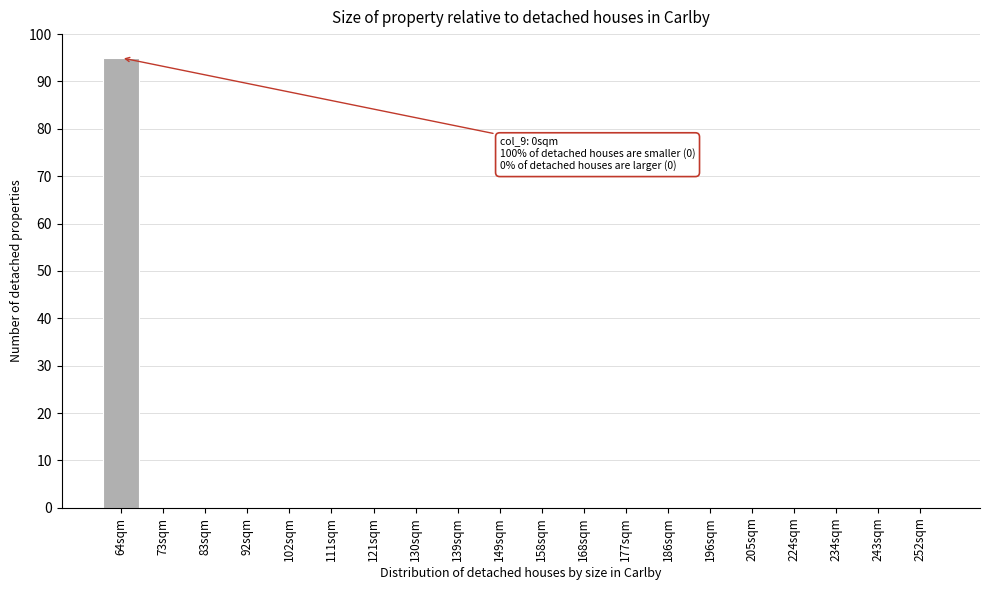

Reading right to left, transcribe all the data shown in this chart.

252sqm=0	243sqm=0	234sqm=0	224sqm=0	205sqm=0	196sqm=0	186sqm=0	177sqm=0	168sqm=0	158sqm=0	149sqm=0	139sqm=0	130sqm=0	121sqm=0	111sqm=0	102sqm=0	92sqm=0	83sqm=0	73sqm=0	64sqm=95